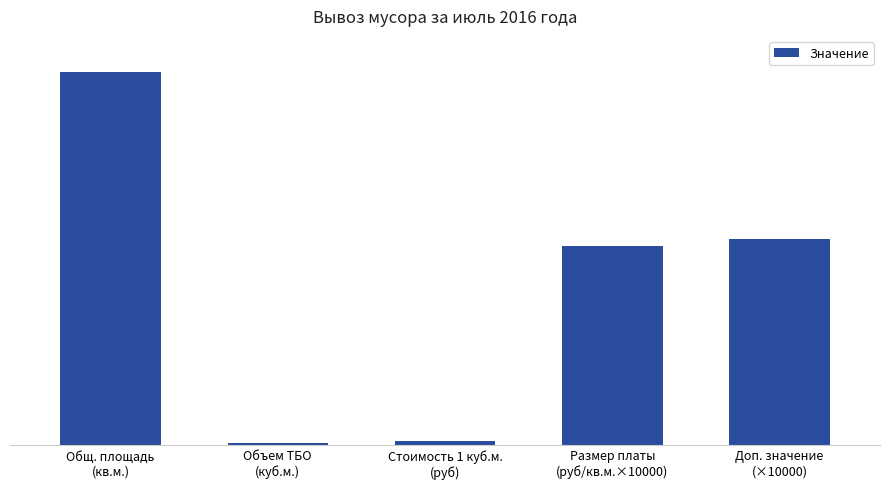

Where is the data nearest to the value 12836?

Размер платы
(руб/кв.м.×10000)